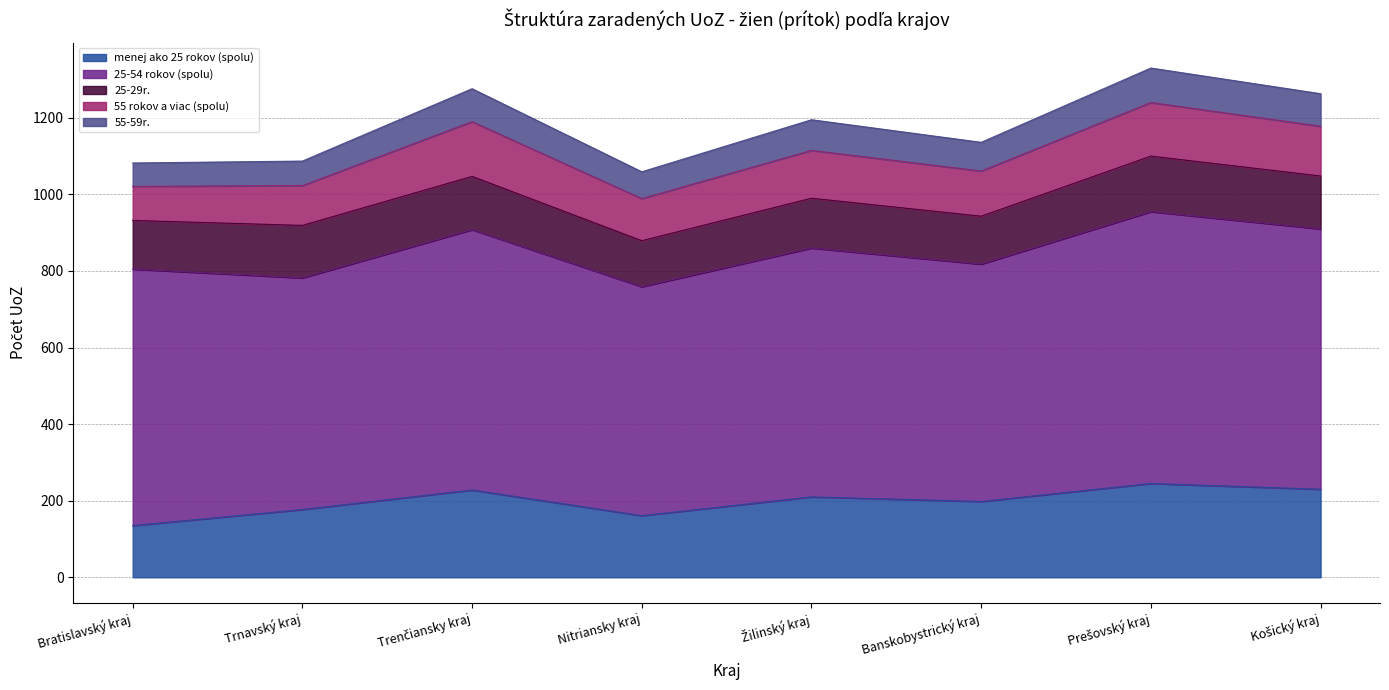

At how many categories does at least one series exceed 148?

8